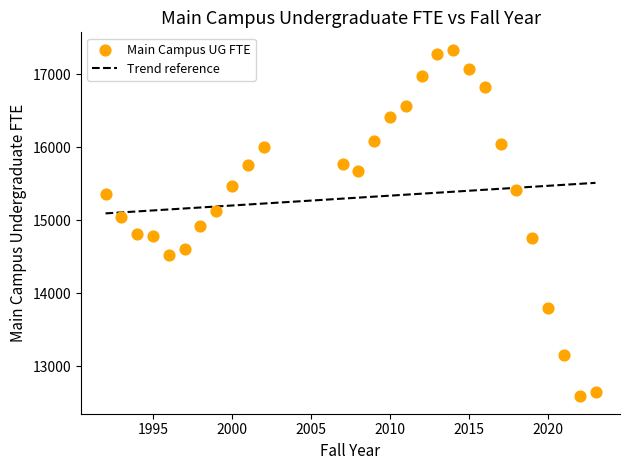

What is the range of X values (max minus min)?

31.0